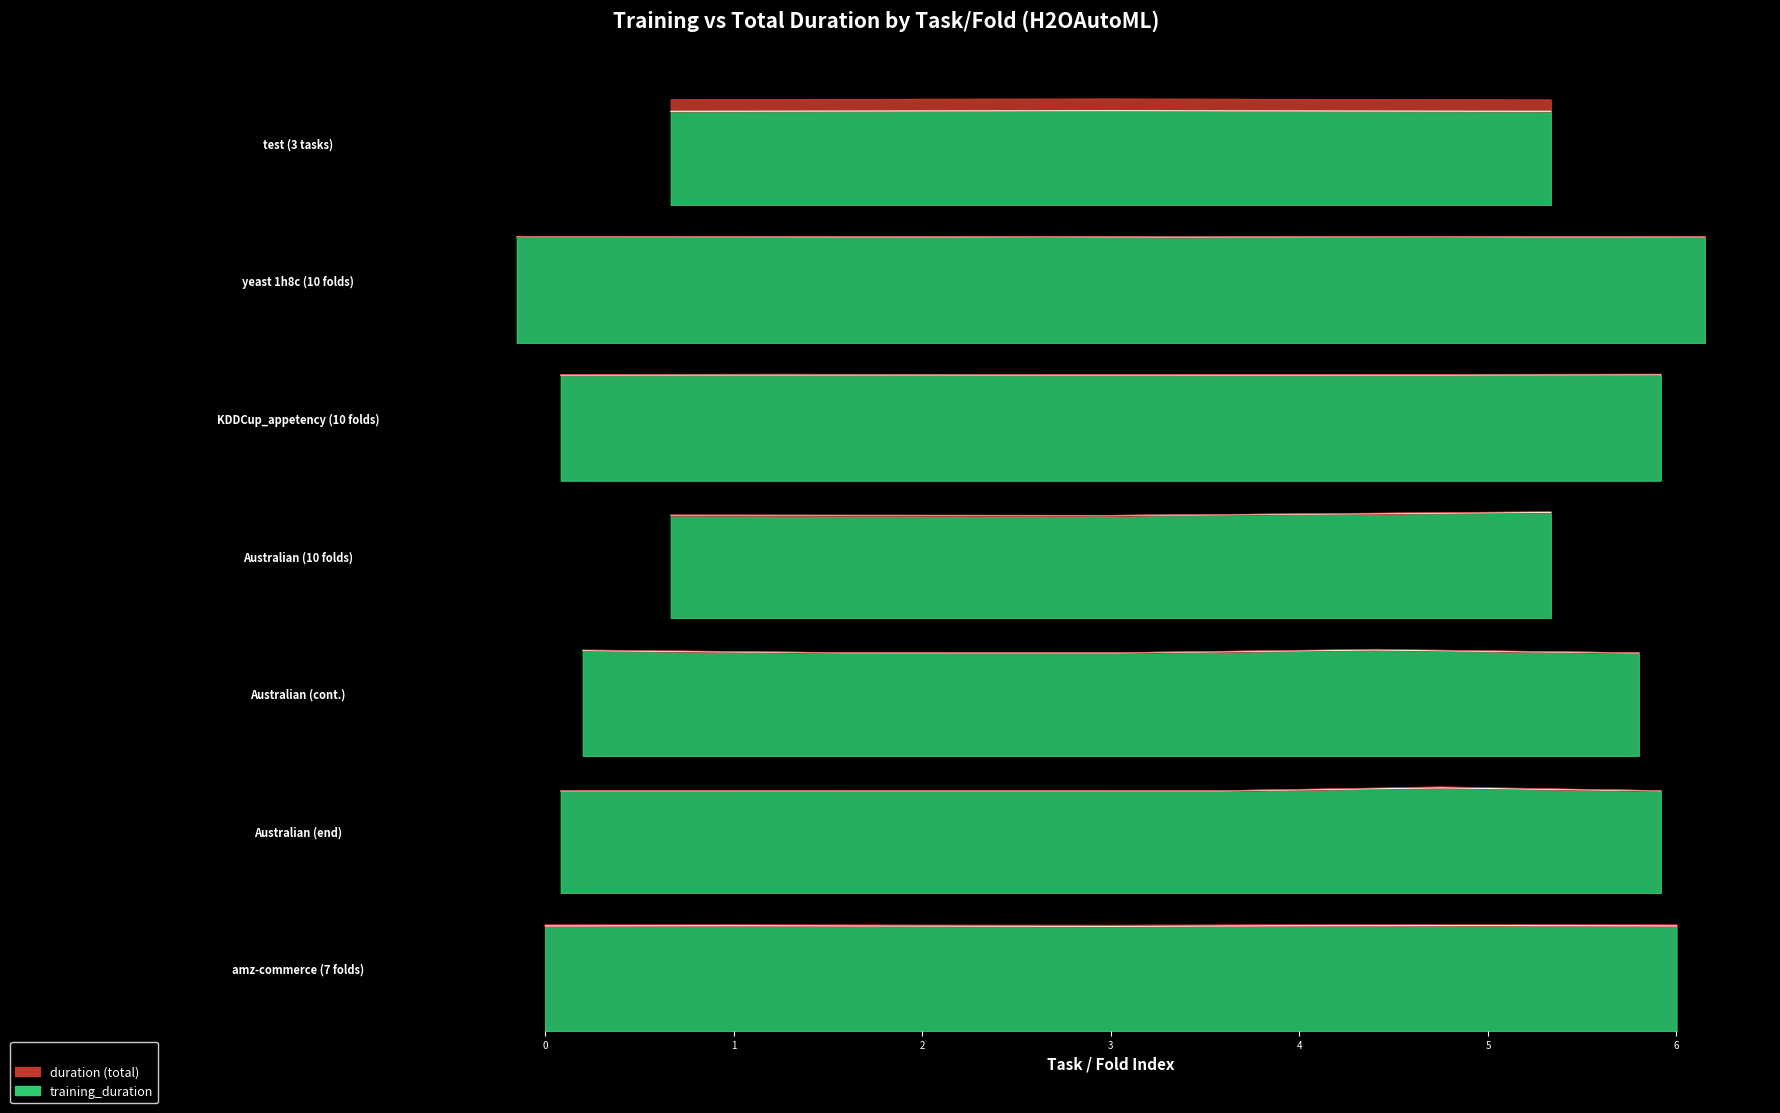

The duration series shows 1855.1 at 37. True or false?

False